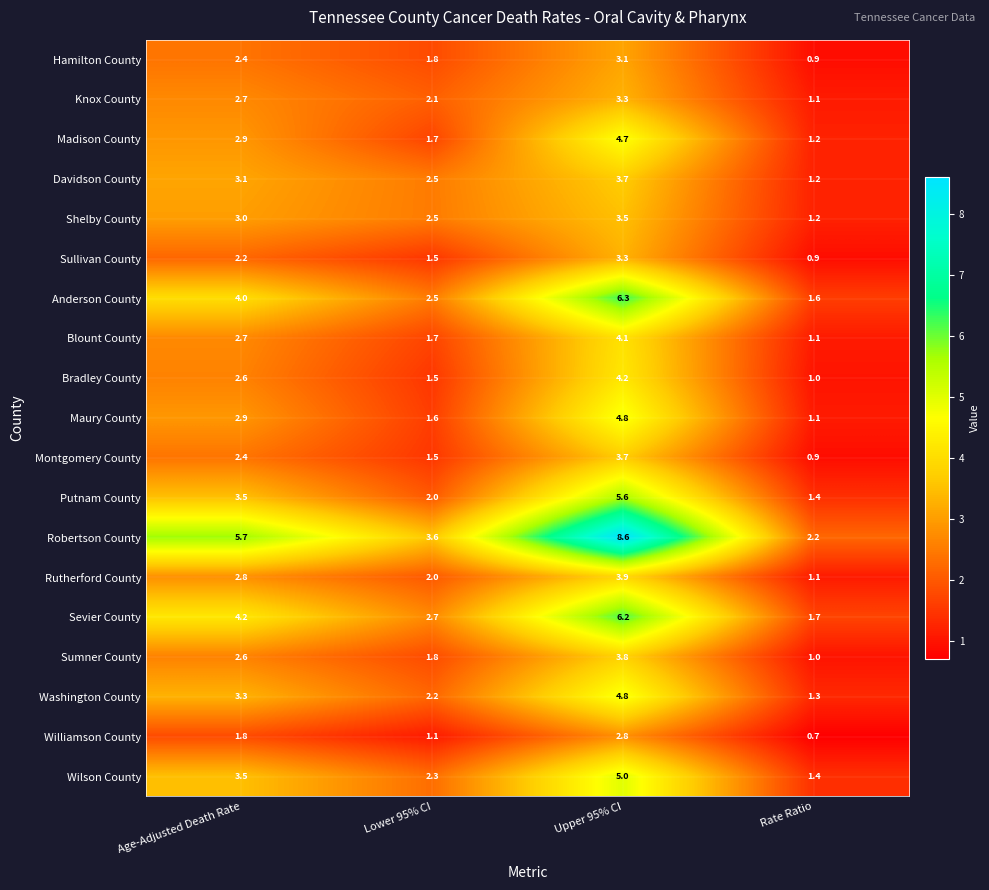

The Davidson County series shows 3.1 at Age-Adjusted Death Rate. True or false?

True